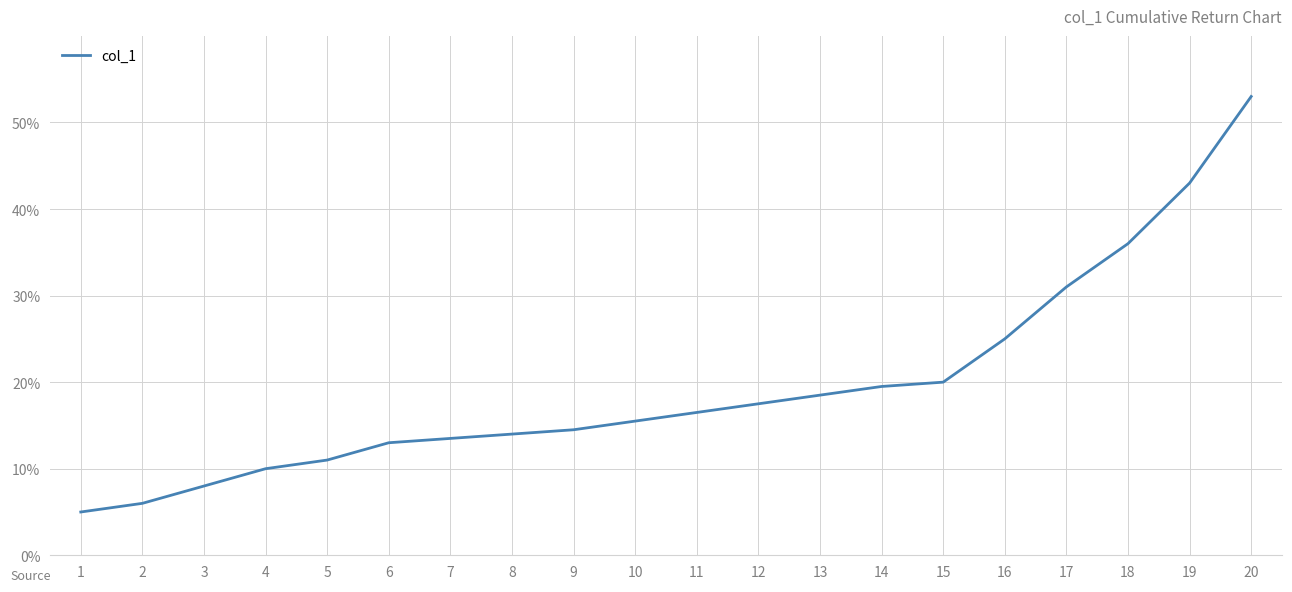

Which has a higher value, 15 or 8?

15